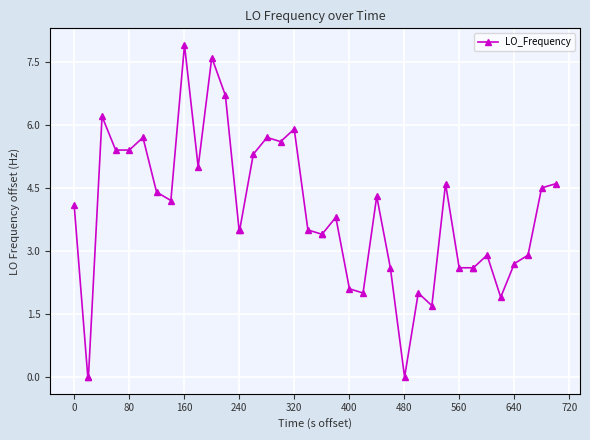

What is the average value?

3.8